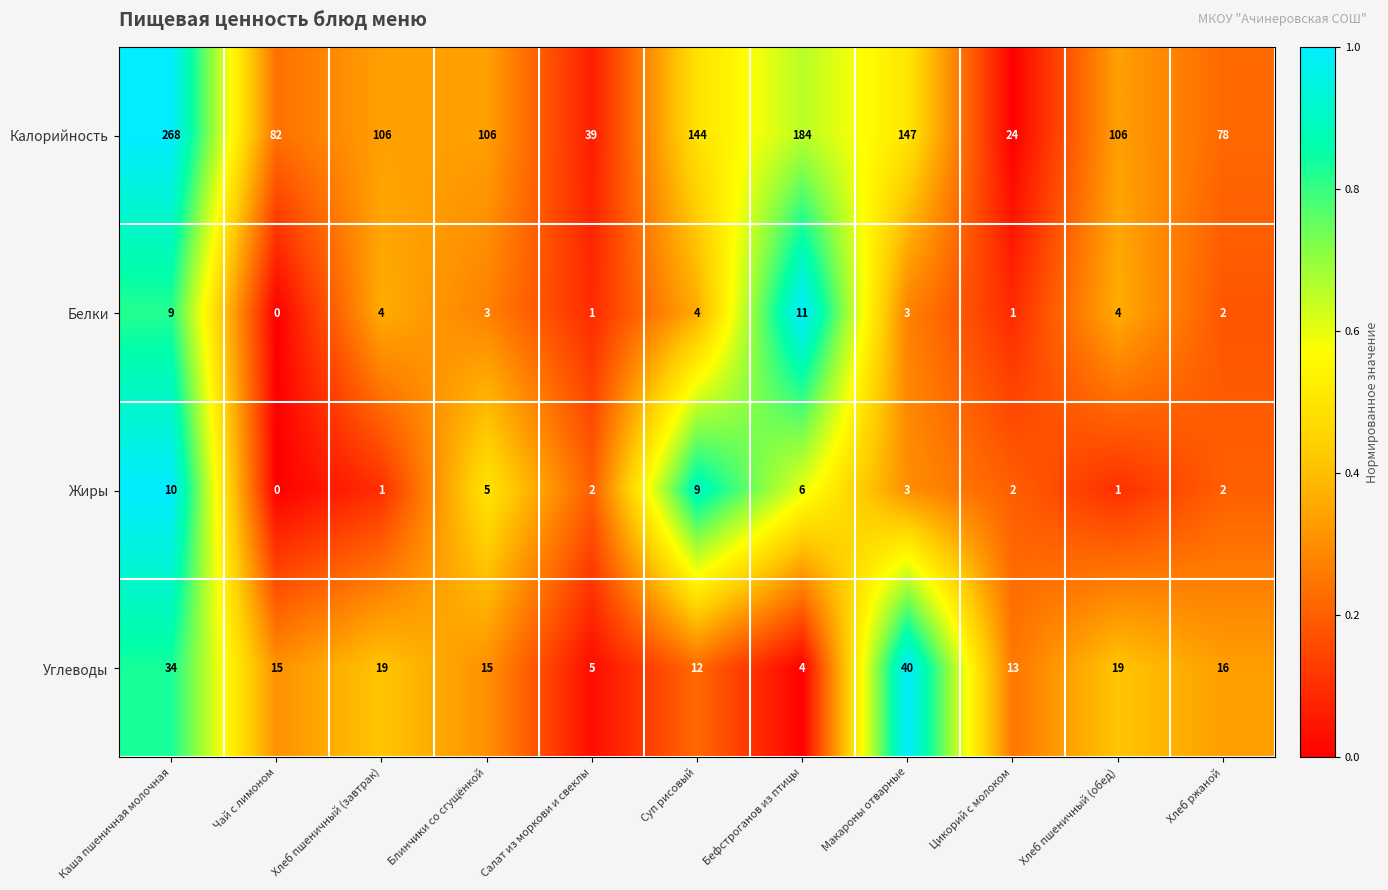

What is the difference between the maximum and second lowest values in the Калорийность series?

229